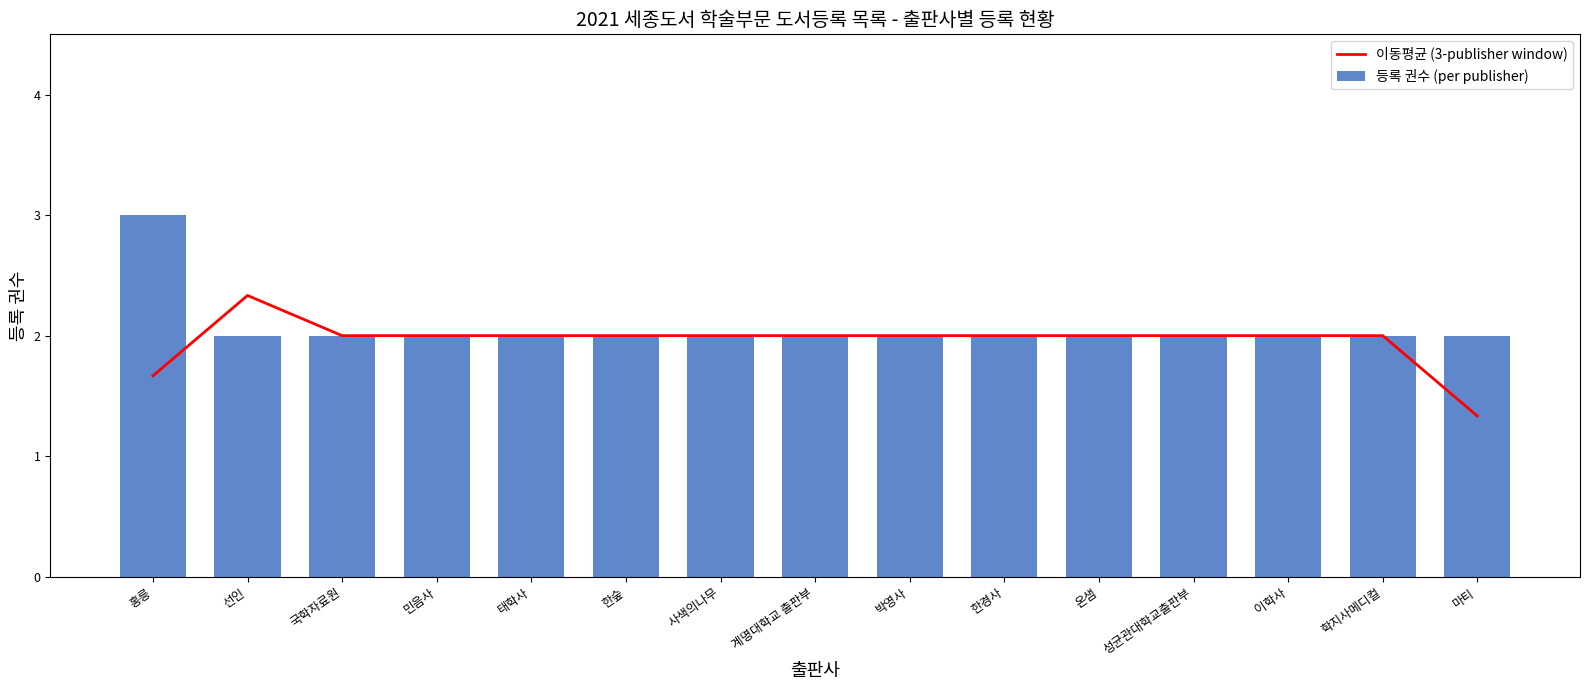

The 등록 권수 (per publisher) series shows 2.0 at 온샘. True or false?

True